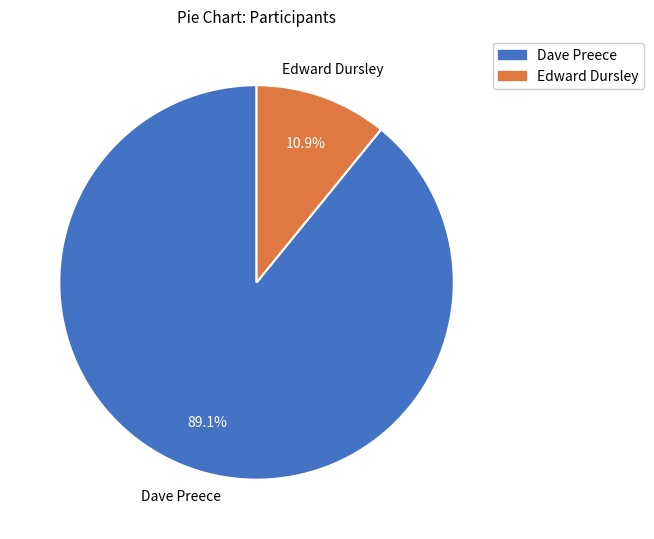

To the nearest percent, what portion does Edward Dursley represent?

11%